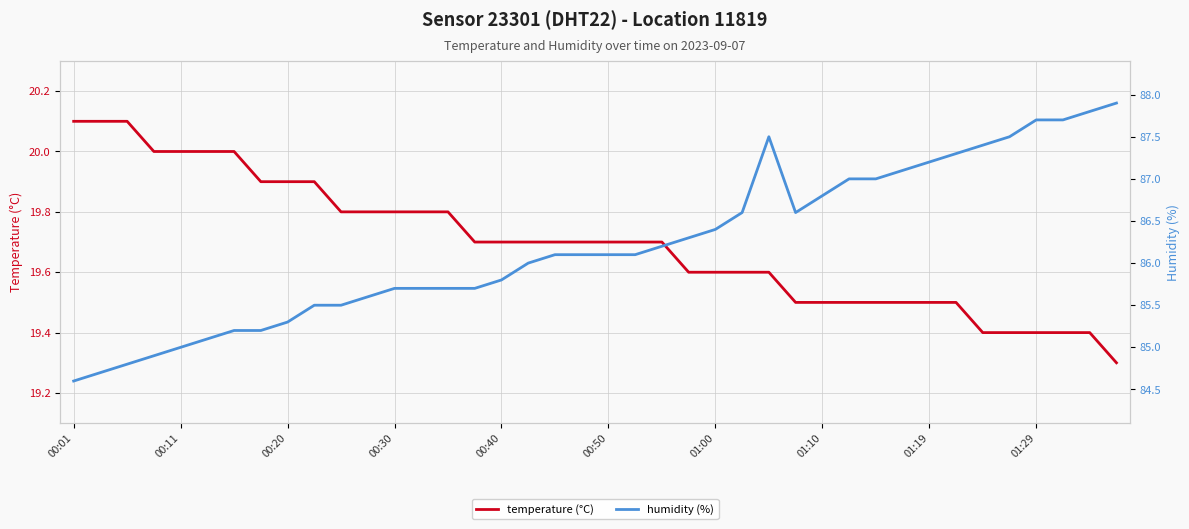

True or false: temperature (°C) has a value of 27.6 at 01:10.

False